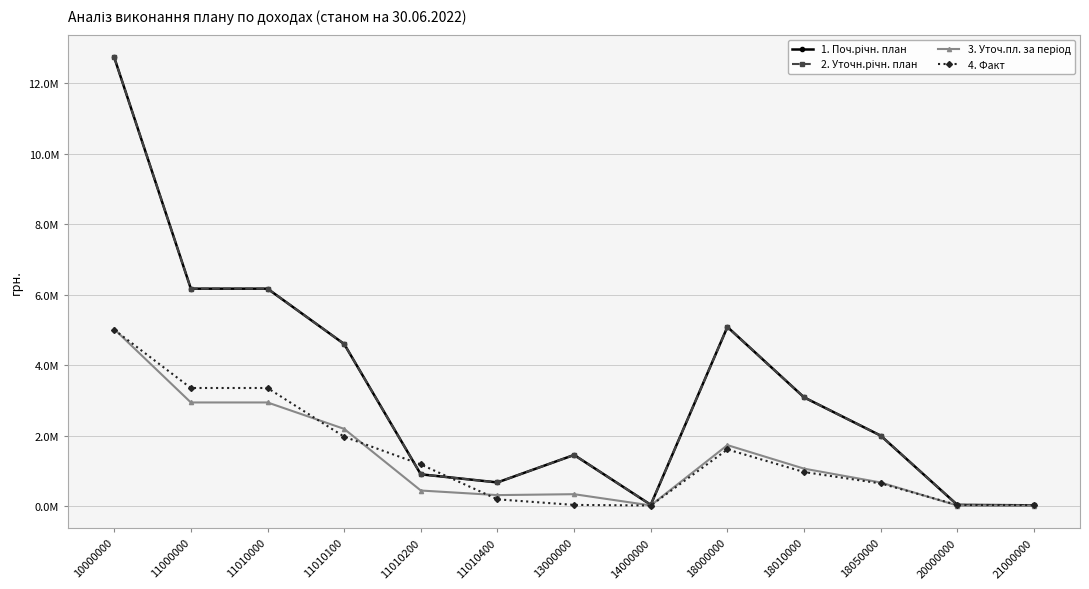

Does the chart have visible grid lines?

Yes